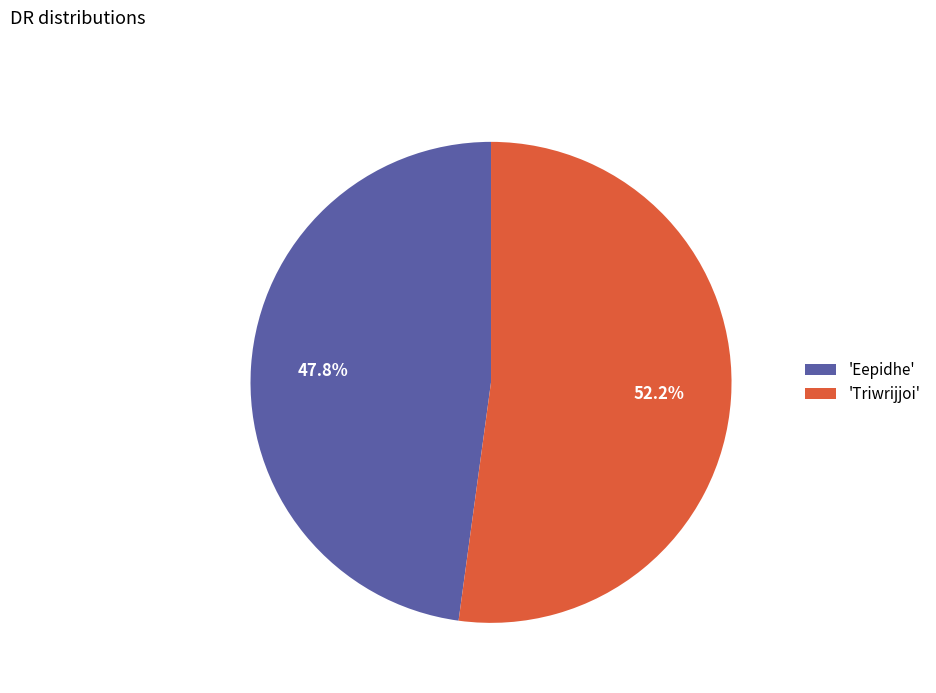

What portion of the pie excludes 'Eepidhe'?

52.2%